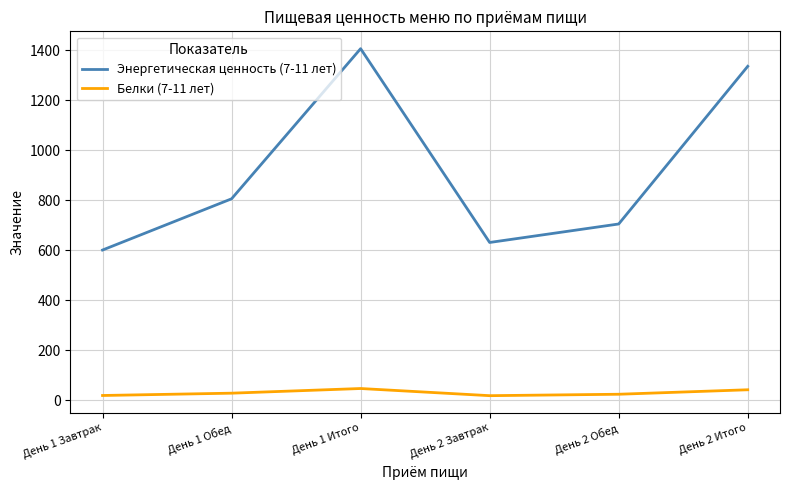

The value of Энергетическая ценность (7-11 лет) at День 1 Итого is 2516.7. True or false?

False